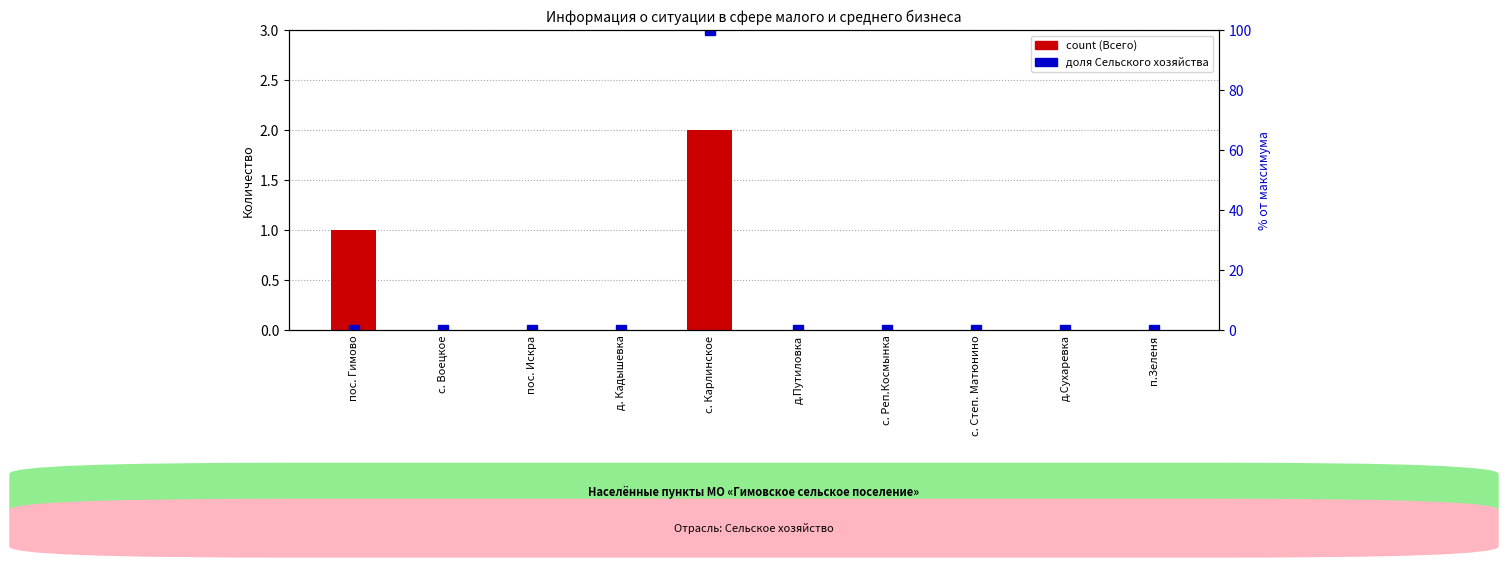

Are the bars horizontal?

No